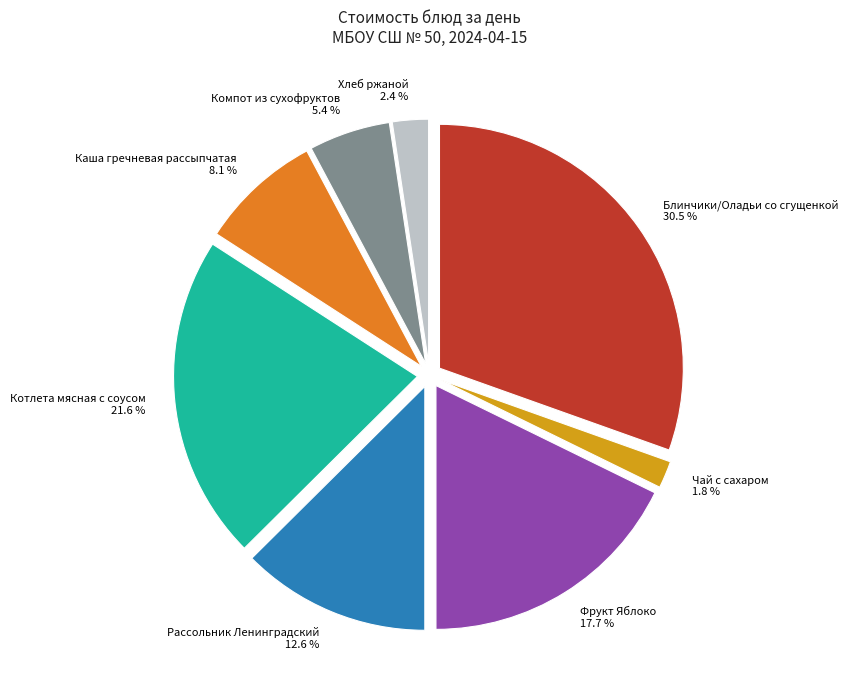

To the nearest percent, what is the difference between the largest and smallest slice percentages?

29%